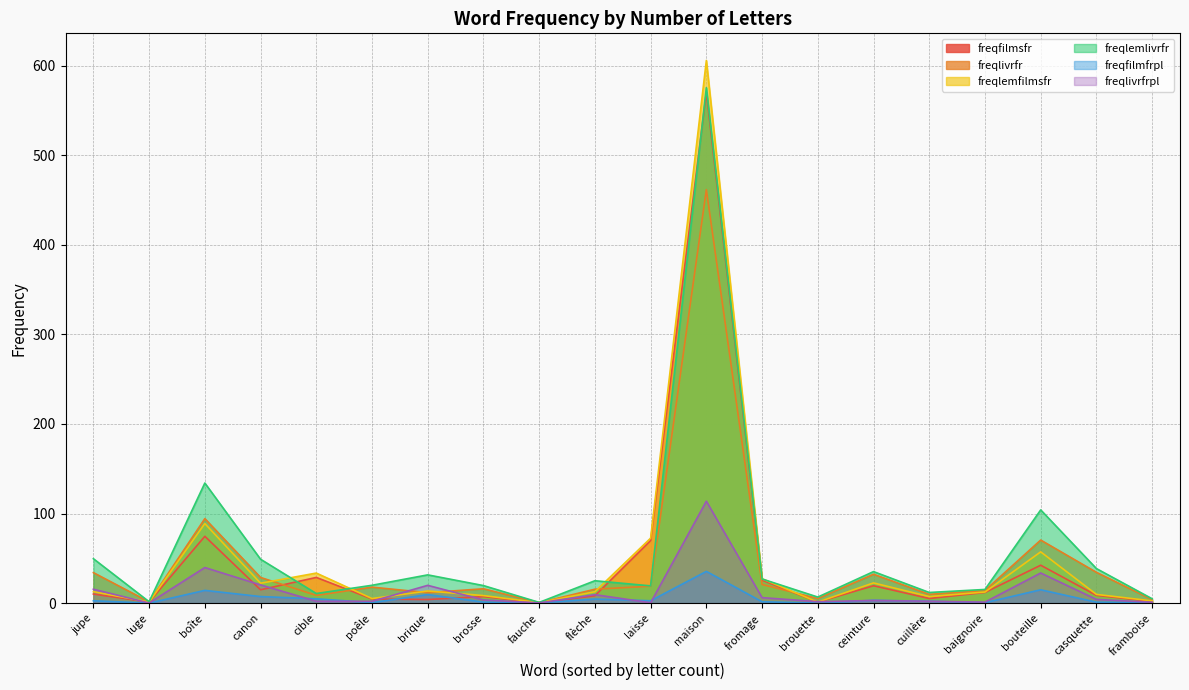

What is the sum of the freqlemfilmsfr values at casquette and cible?

43.3